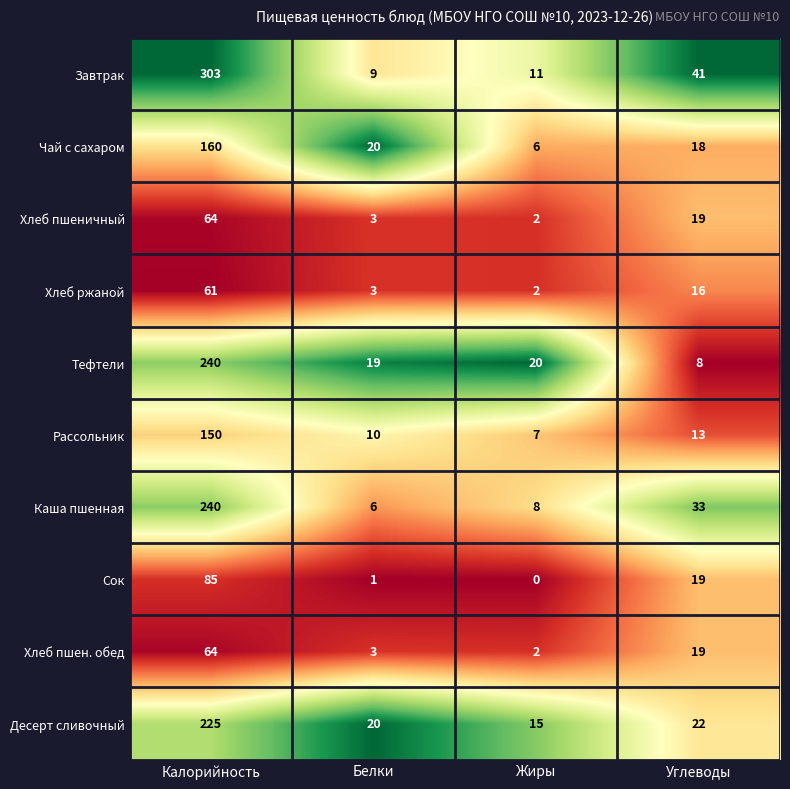

Which series has the largest total across all categories?

Завтрак